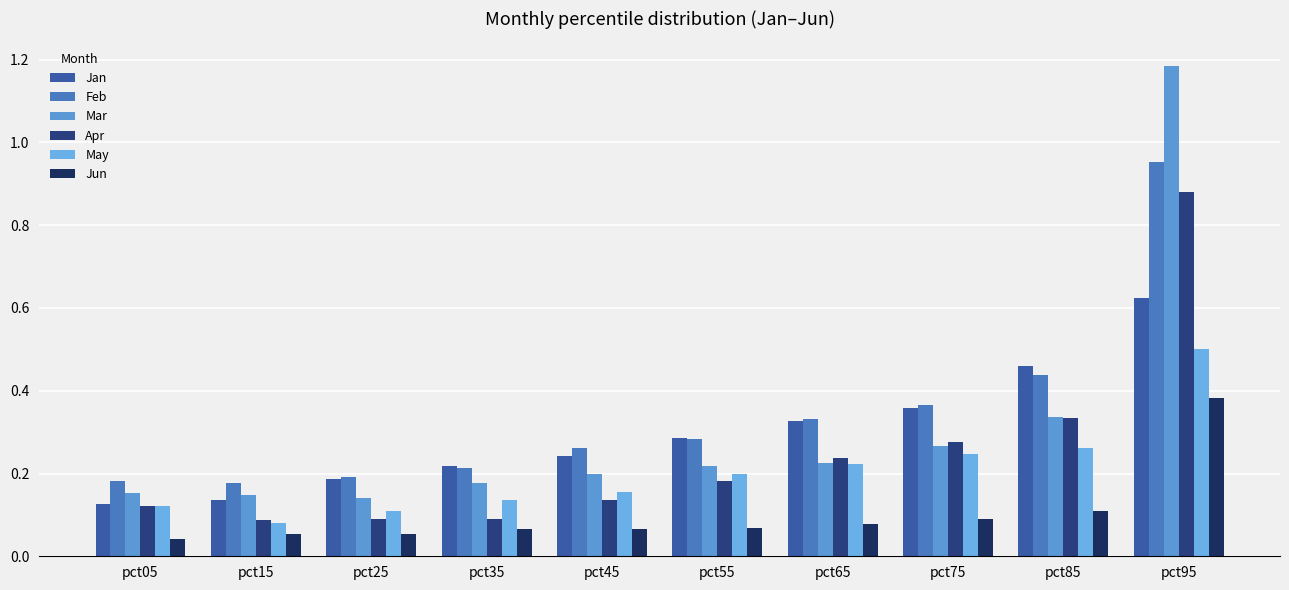

How many bars are there in each group?

6